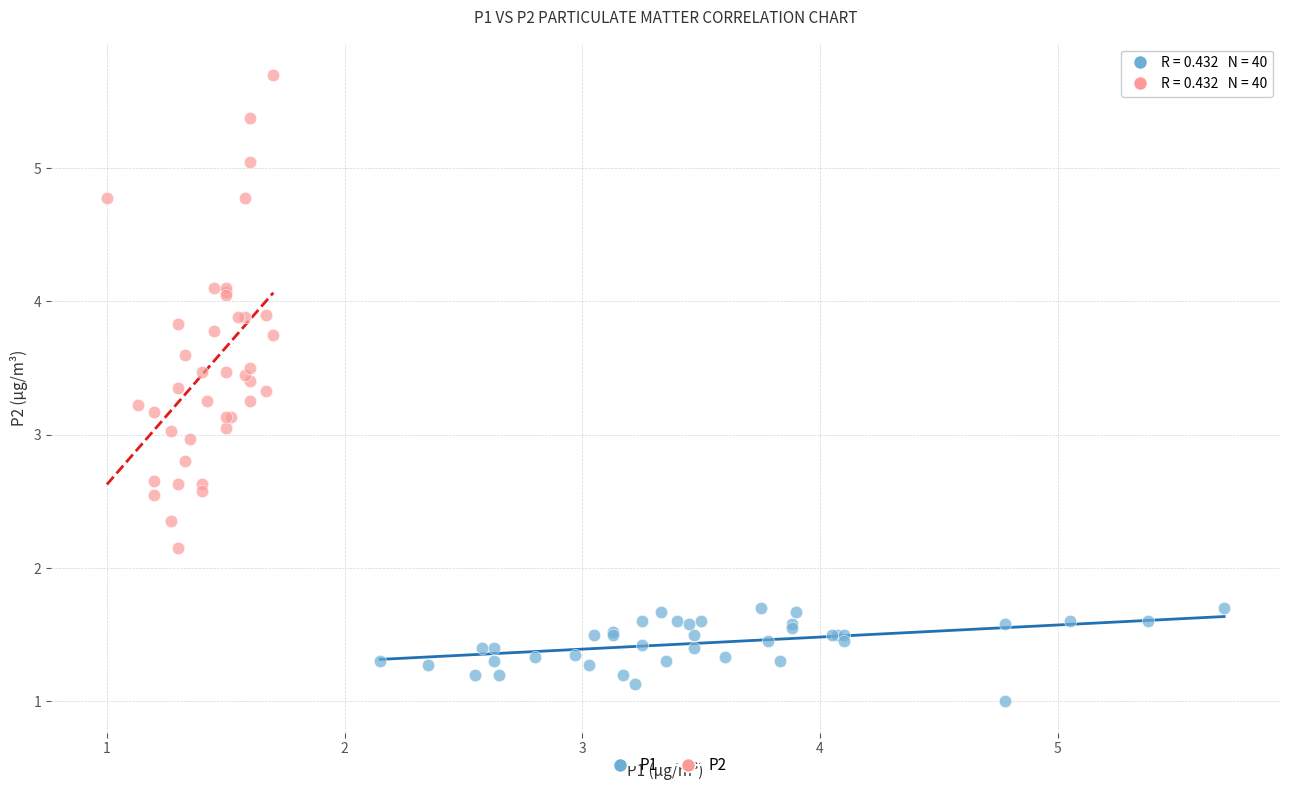

What are all the series names shown in the legend?

P1, P2